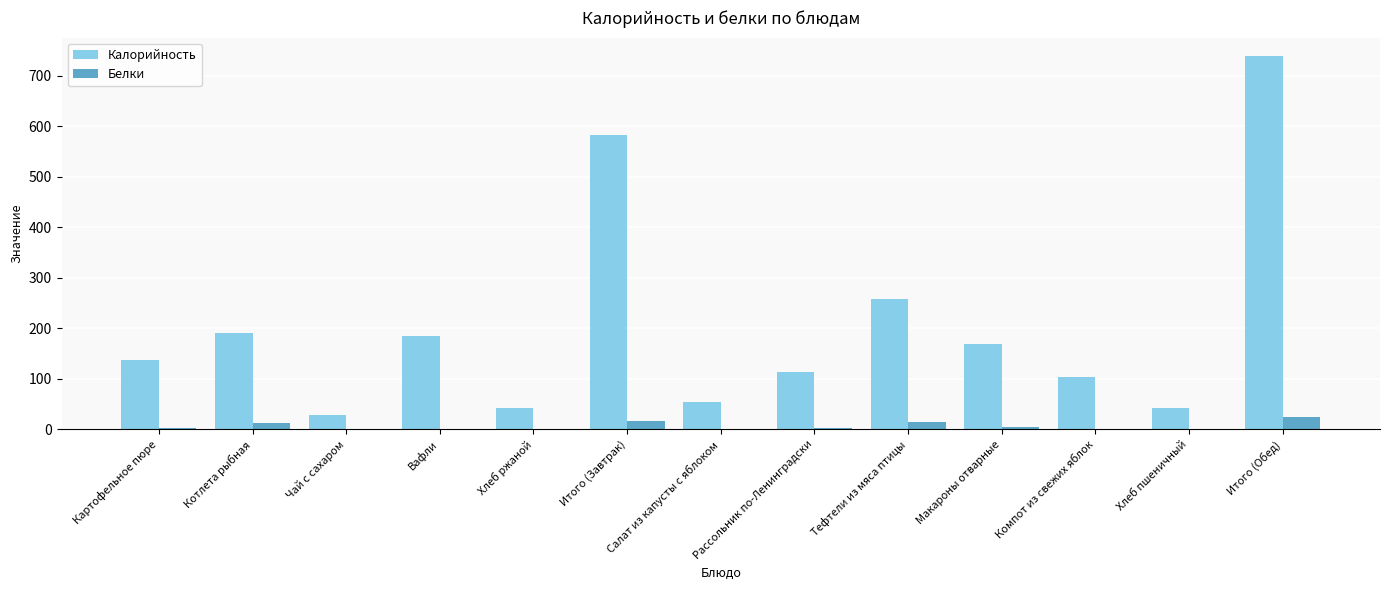

What is the spread (max minus min) of values at Рассольник по-Ленинградски?

111.5